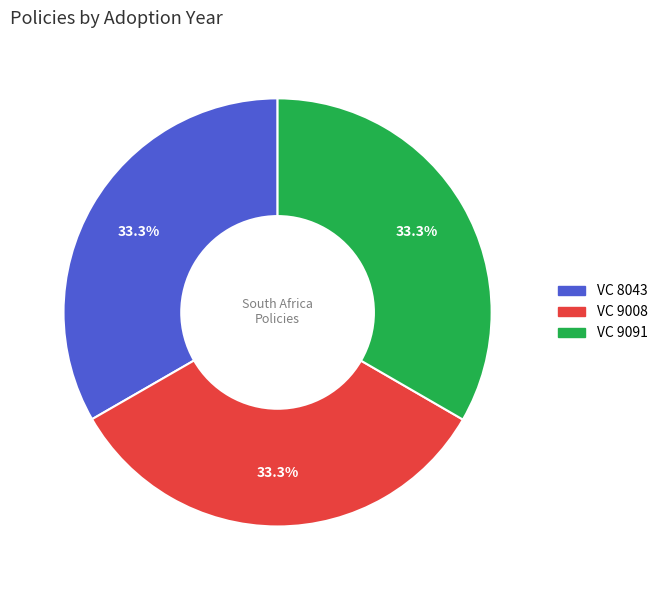

Approximately how many times larger is the value at VC 8043 compared to VC 9091?

1.0